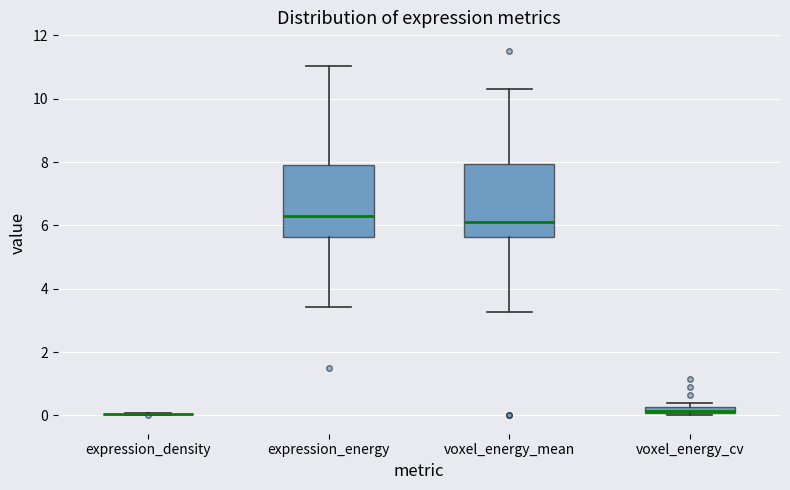

Where is the upper edge of the box for voxel_energy_cv on the y-axis? The values are not printed on the chart, so give them approximately, as read against the axis.

0.2